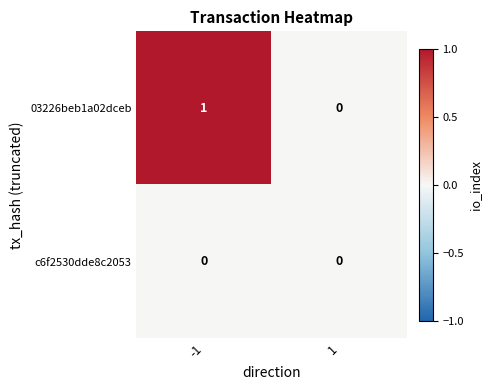

Reading left to right, transcribe all the data shown in this chart.

03226beb1a02dceb: -1=1	1=0
c6f2530dde8c2053: -1=0	1=0